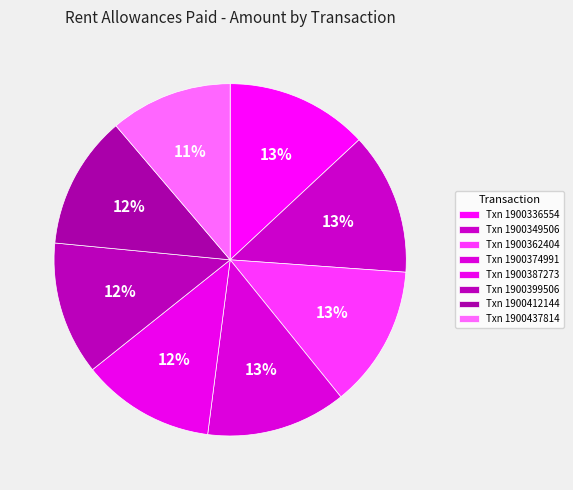

Is there any slice that represents more than half of the pie?

No